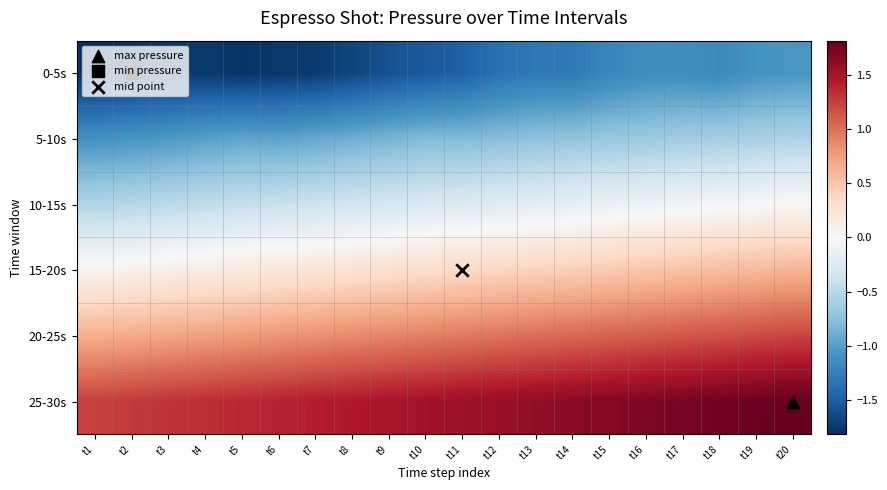

Between t9 and t14, which series saw the biggest shift?

0-5s